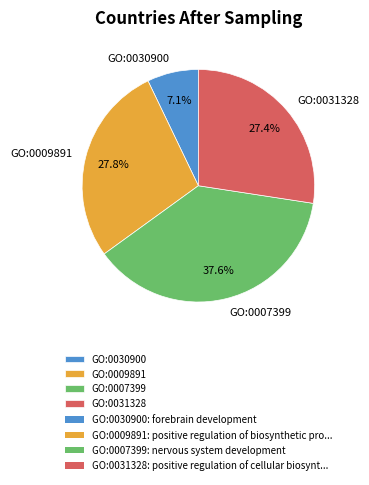

To the nearest percent, what is the combined percentage of GO:0030900 and GO:0007399?

45%